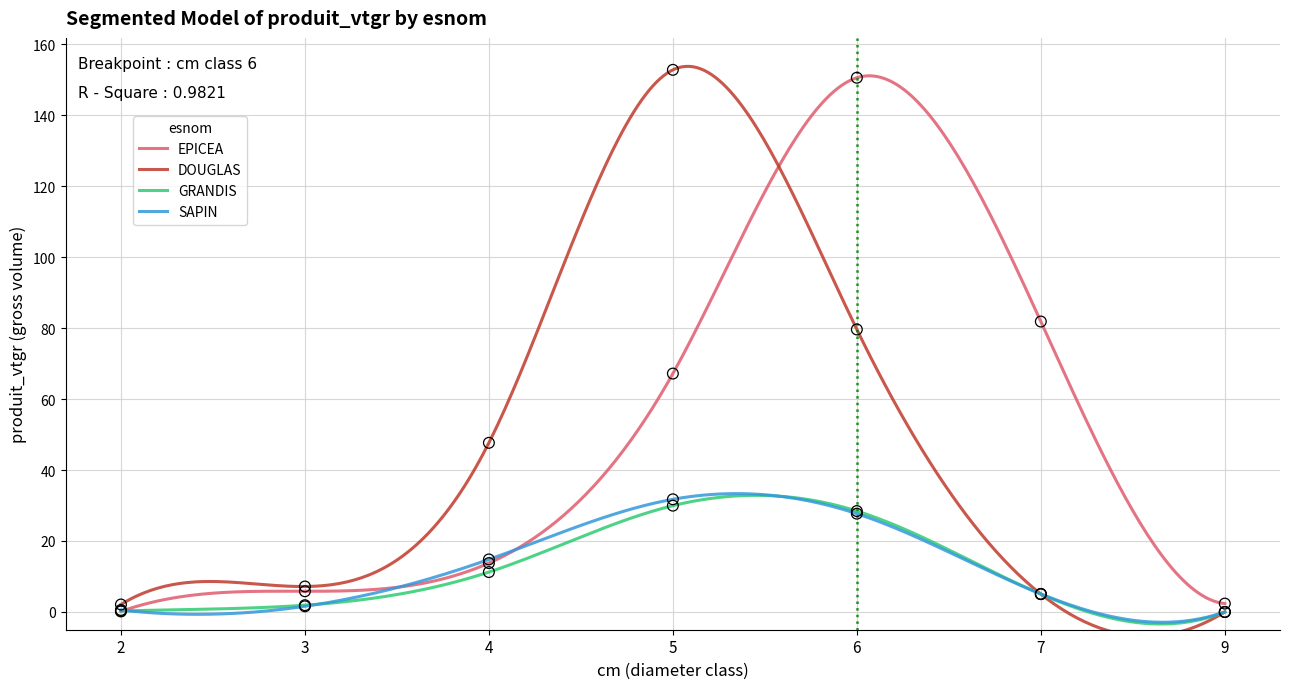

What is the total value across all series at 6?

286.3